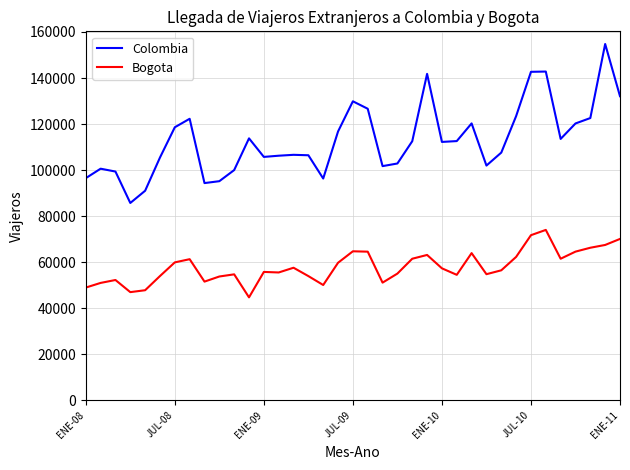

Does the chart display data point markers on the line(s)?

No